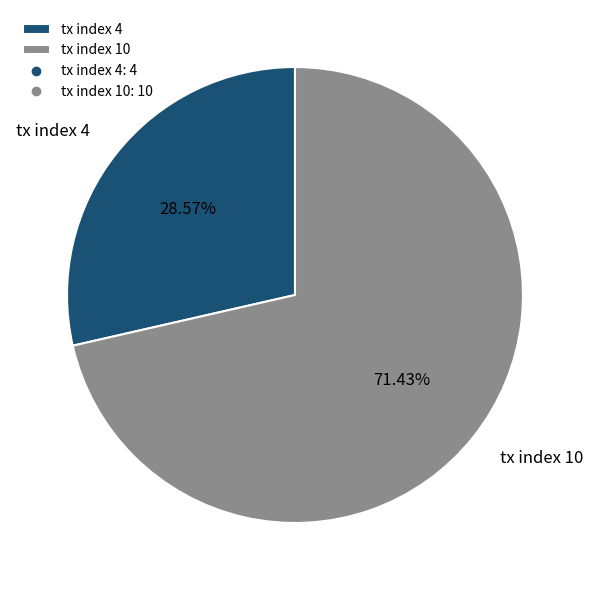

True or false: tx index 4 accounts for 29% of the total.

True